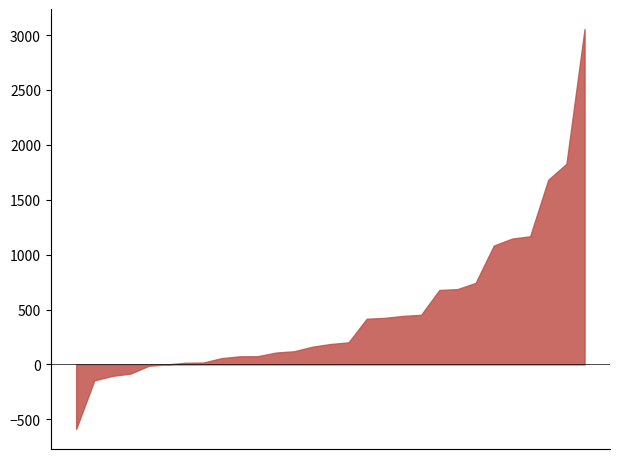

At which category is the sum across all series the highest?

Arunachal Pradesh